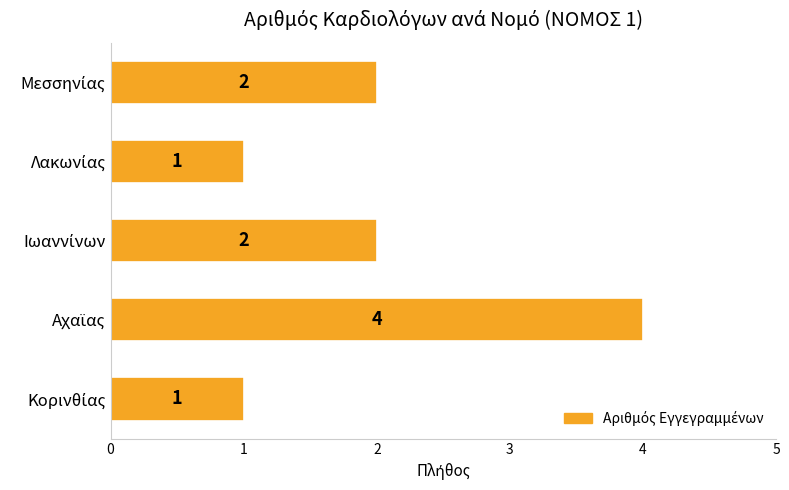

What is the greatest value displayed?

4